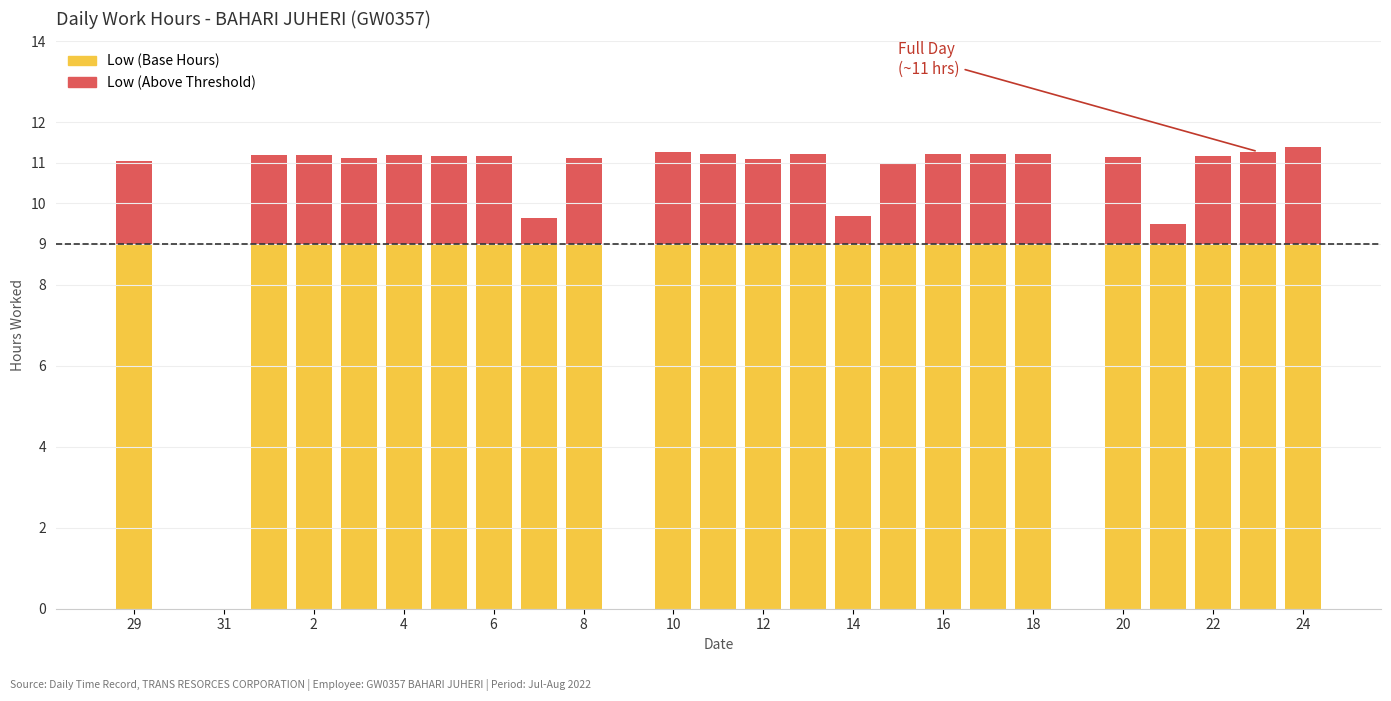

What is the sum of all Low (Base Hours) values?

207.0